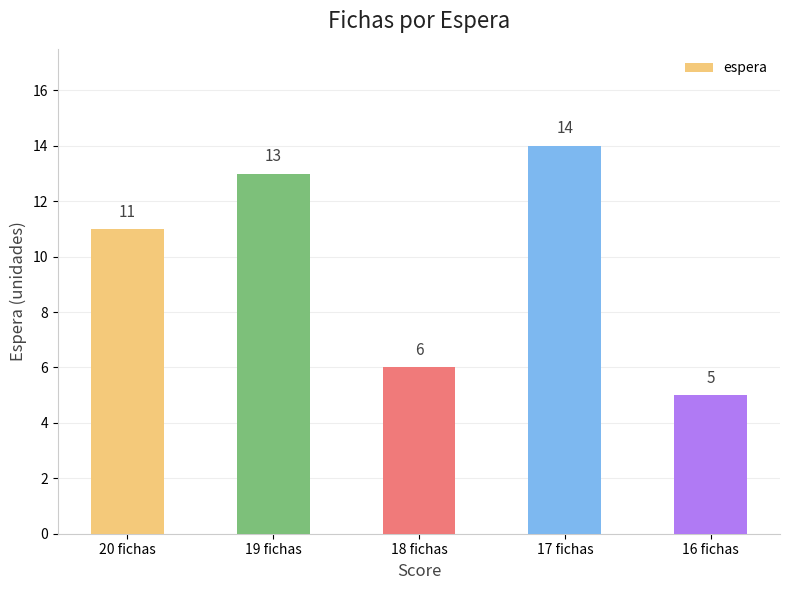

What is the sum of all values?

49